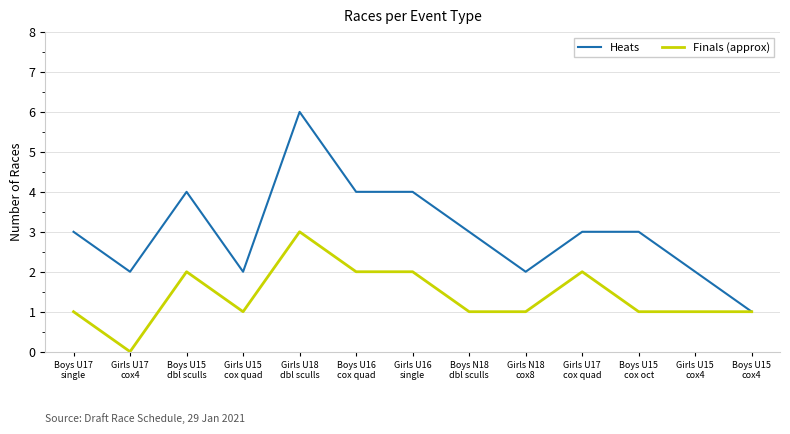

At how many categories does at least one series exceed 0?

13